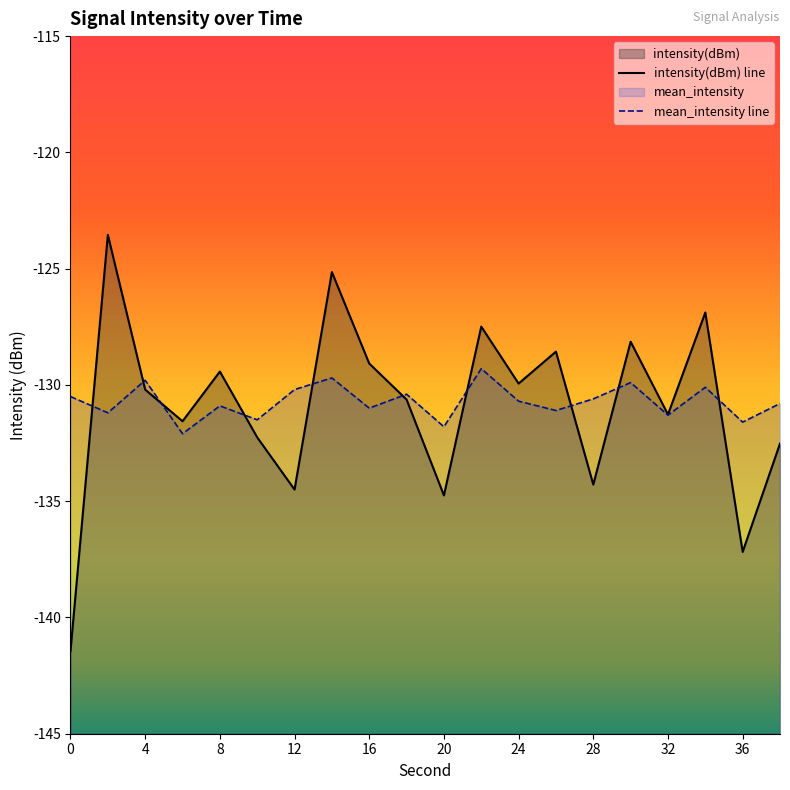

In intensity(dBm) line, how many points are higher than both neighbors (excluding endpoints)?

7